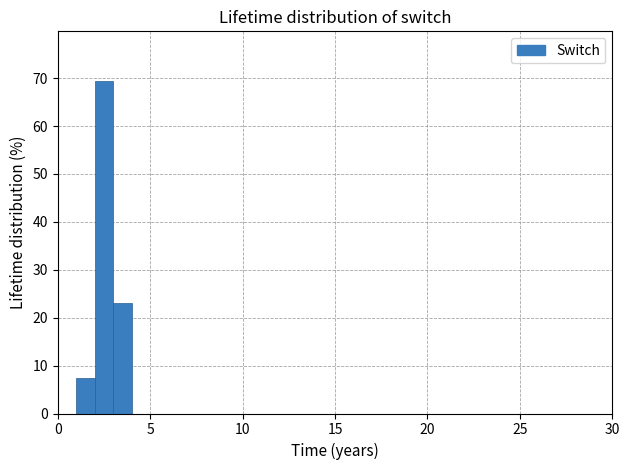

Around what value on the x-axis is the tallest bar? Give the approximate position of its centre, as read against the axis.

2.5